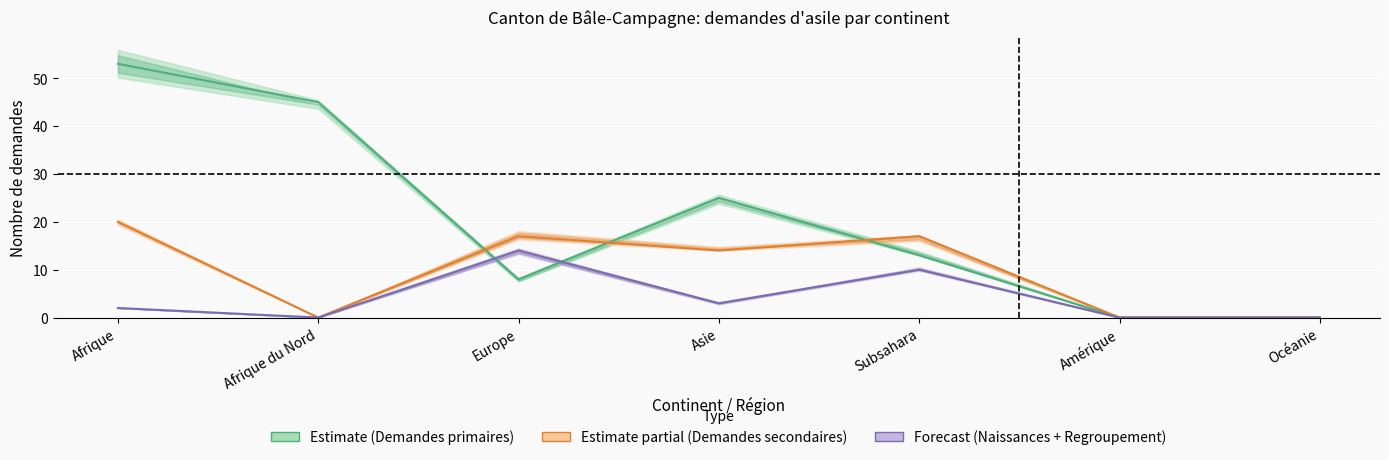

How many values in the Demandes primaires series exceed 13?

3